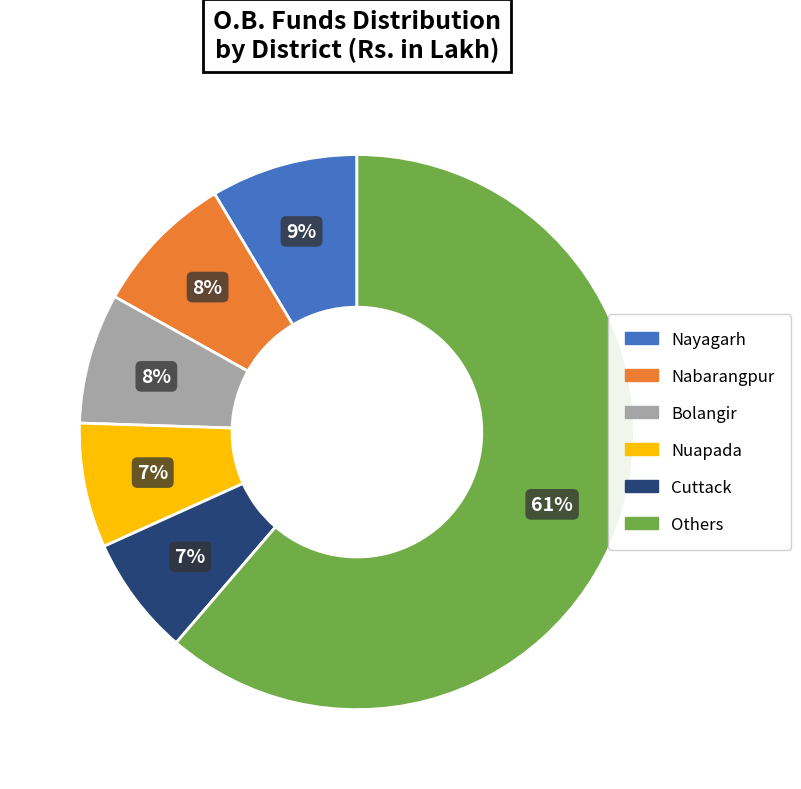

To the nearest percent, what is the average slice percentage?

17%